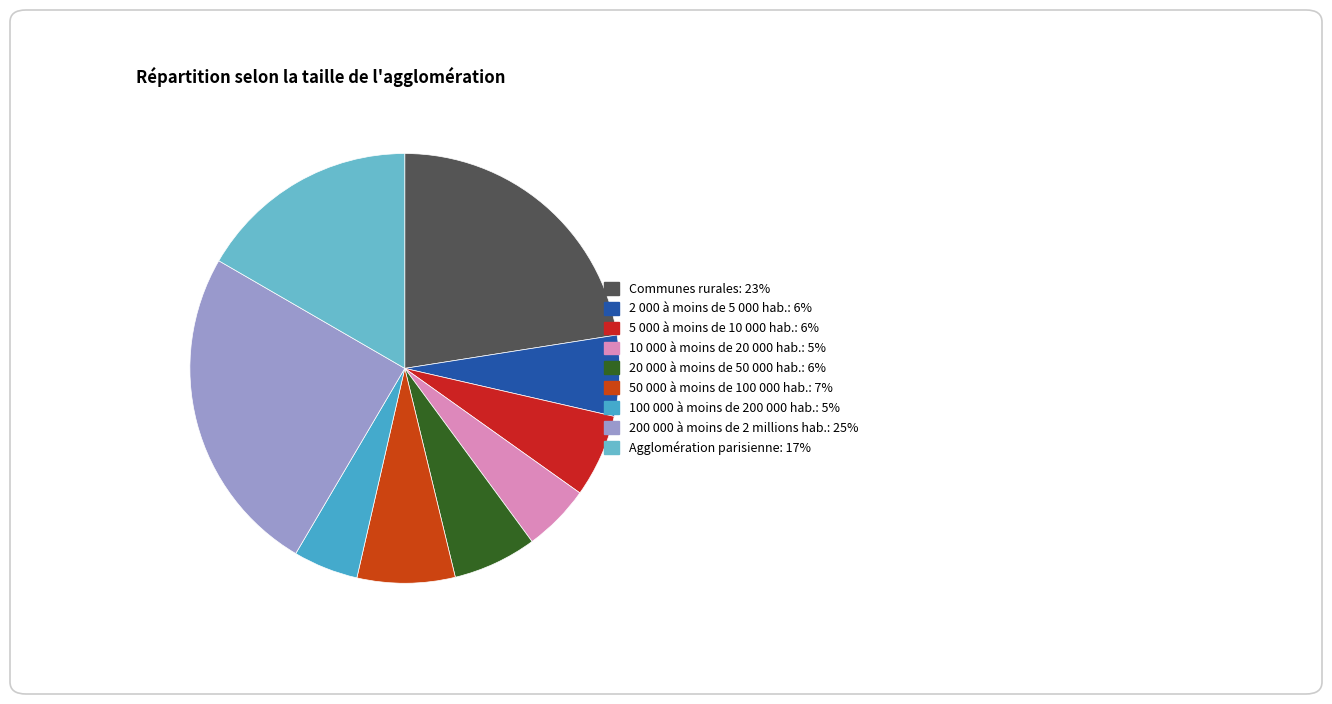

How many slices are in this pie chart?

9